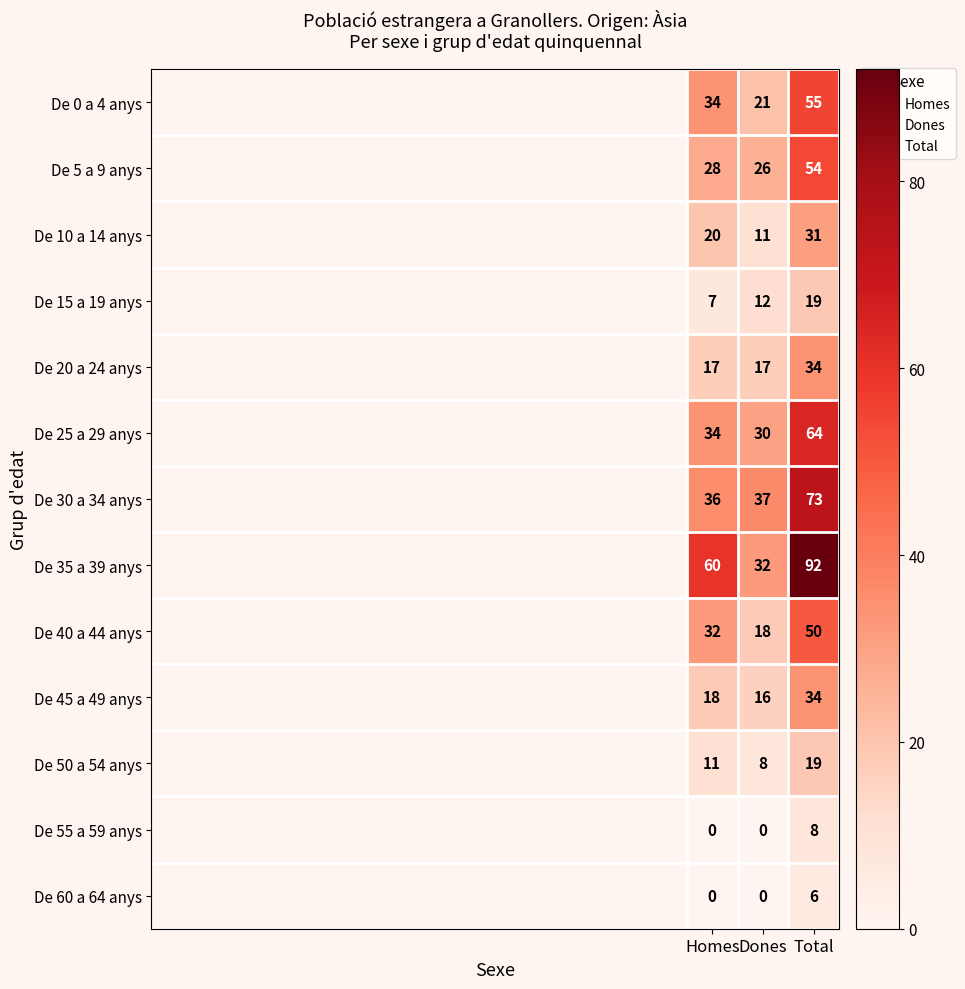

List the labels in order of De 35 a 39 anys value, largest first.

Total, Homes, Dones